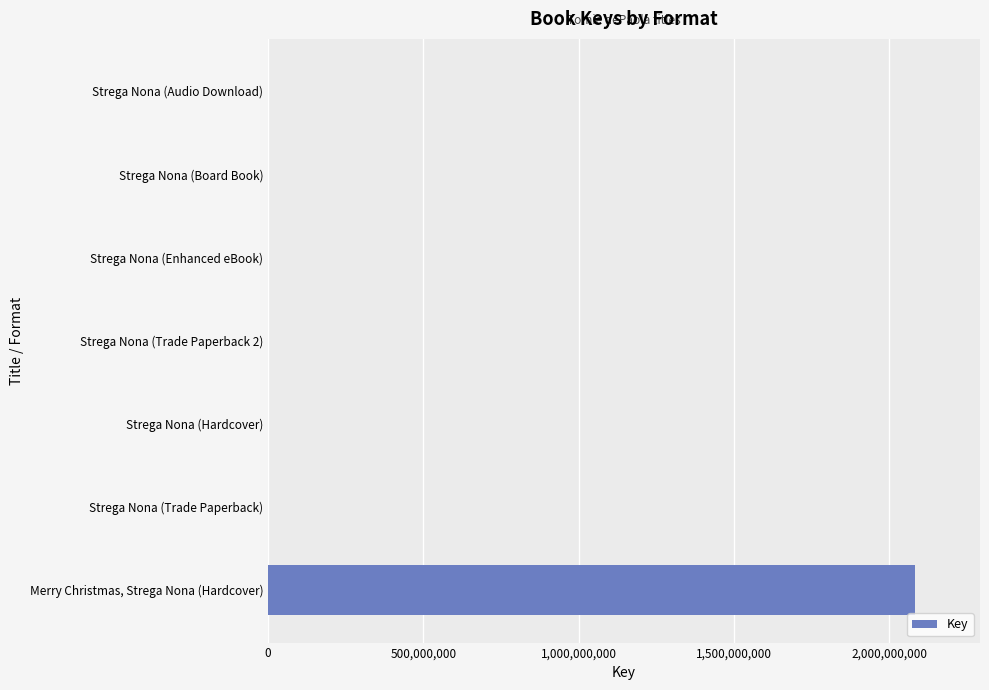

What is the greatest value displayed?

2084642545